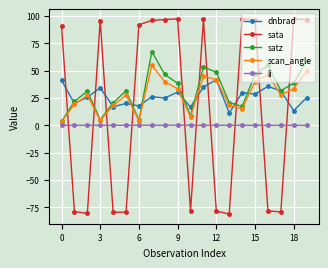

Which series has the widest spread of values?

sata